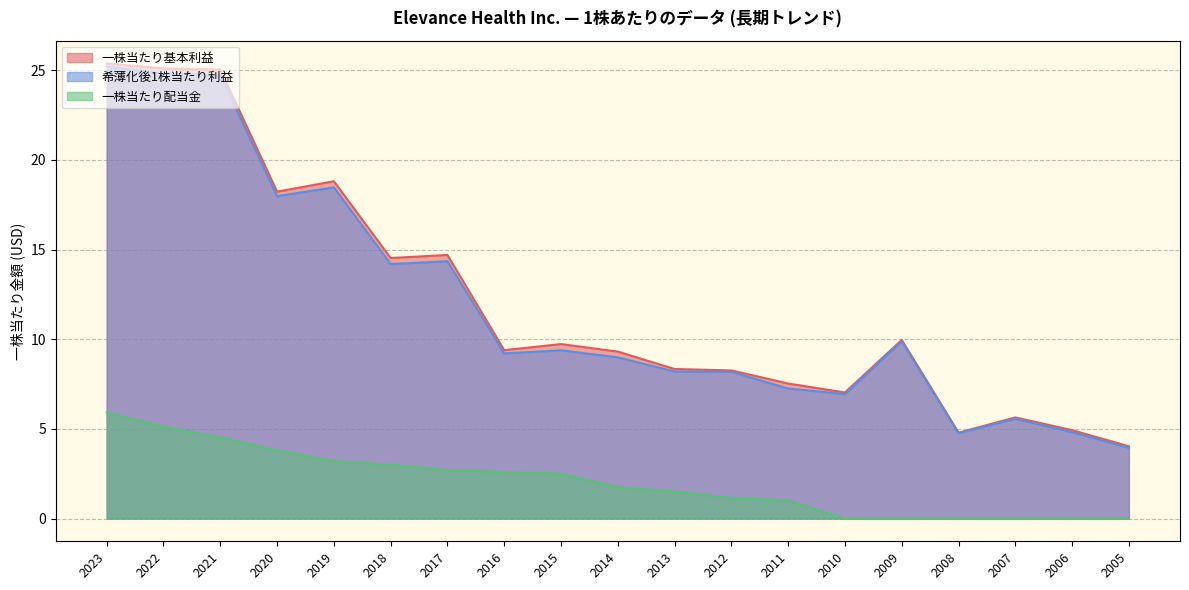

Rank the series at 2012 from highest to lowest value.

一株当たり基本利益, 希薄化後1株当たり利益, 一株当たり配当金